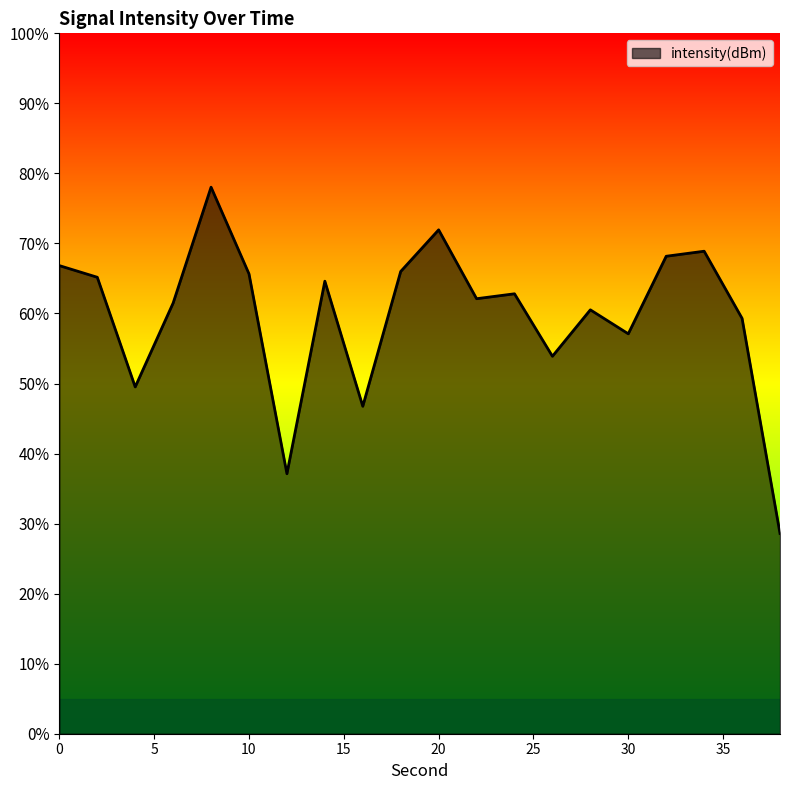

Reading right to left, transcribe all the data shown in this chart.

38=-145.7	36=-130.3	34=-125.6	32=-125.9	30=-131.5	28=-129.7	26=-133.1	24=-128.6	22=-128.9	20=-124.0	18=-127.0	16=-136.6	14=-127.7	12=-141.4	10=-127.2	8=-121.0	6=-129.3	4=-135.2	2=-127.4	0=-126.6